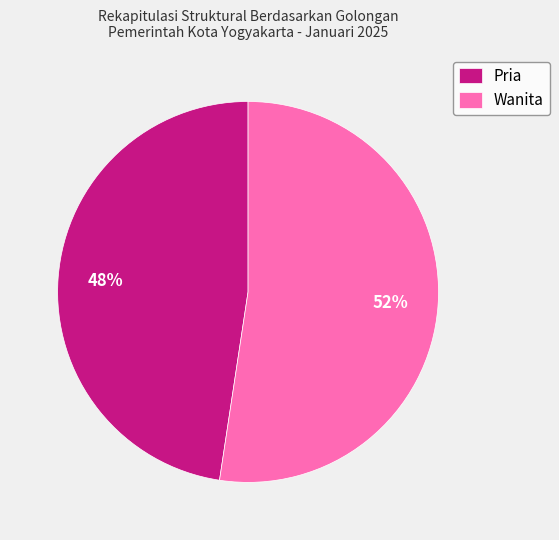

Do Pria and Wanita together represent more than half of the pie?

Yes